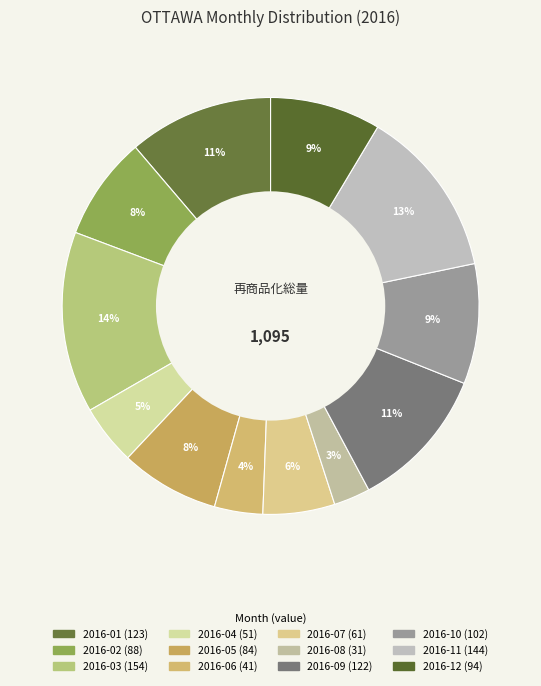

Does 2016-07 account for over 50% of the chart?

No